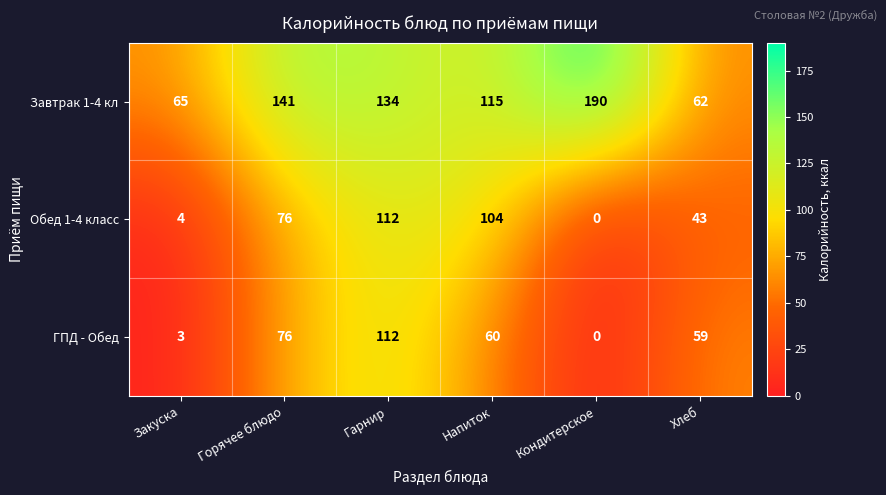

At which category is the sum across all series the highest?

Гарнир